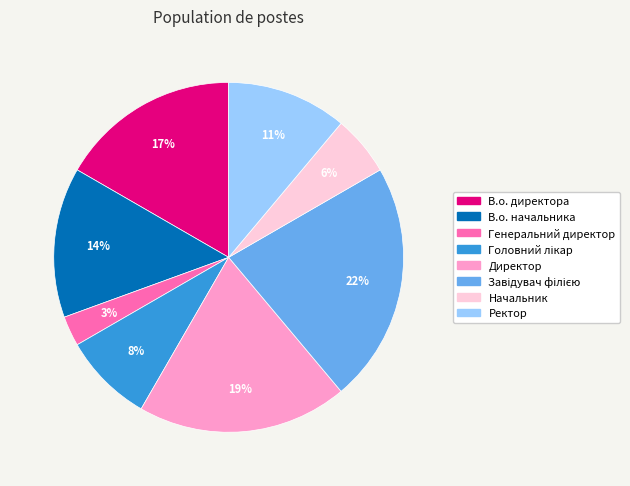

Combined, do В.о. начальника and Начальник account for over 50%?

No